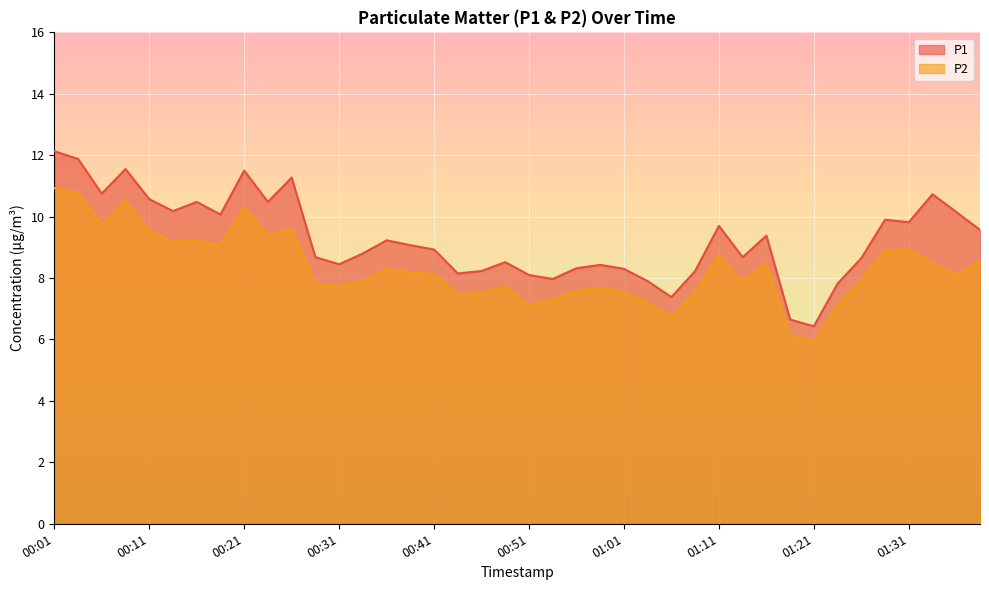

In P2, how many points are lower than both neighbors (excluding endpoints)?

11